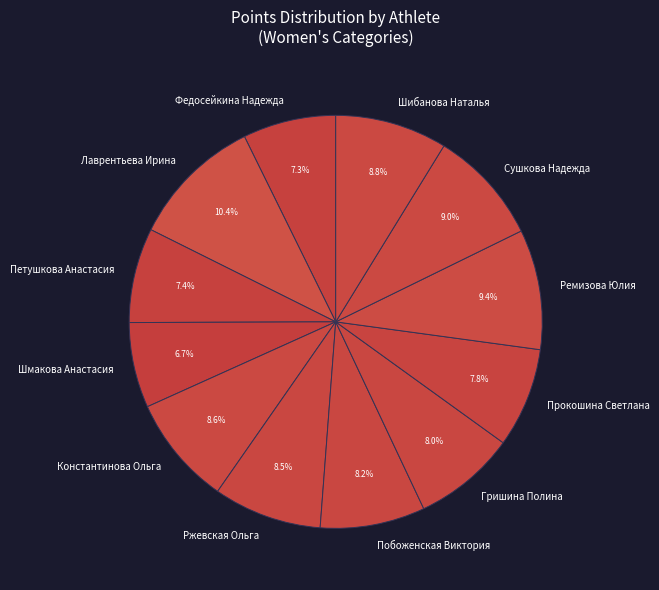

What portion of the pie excludes Гришина Полина?

92.0%